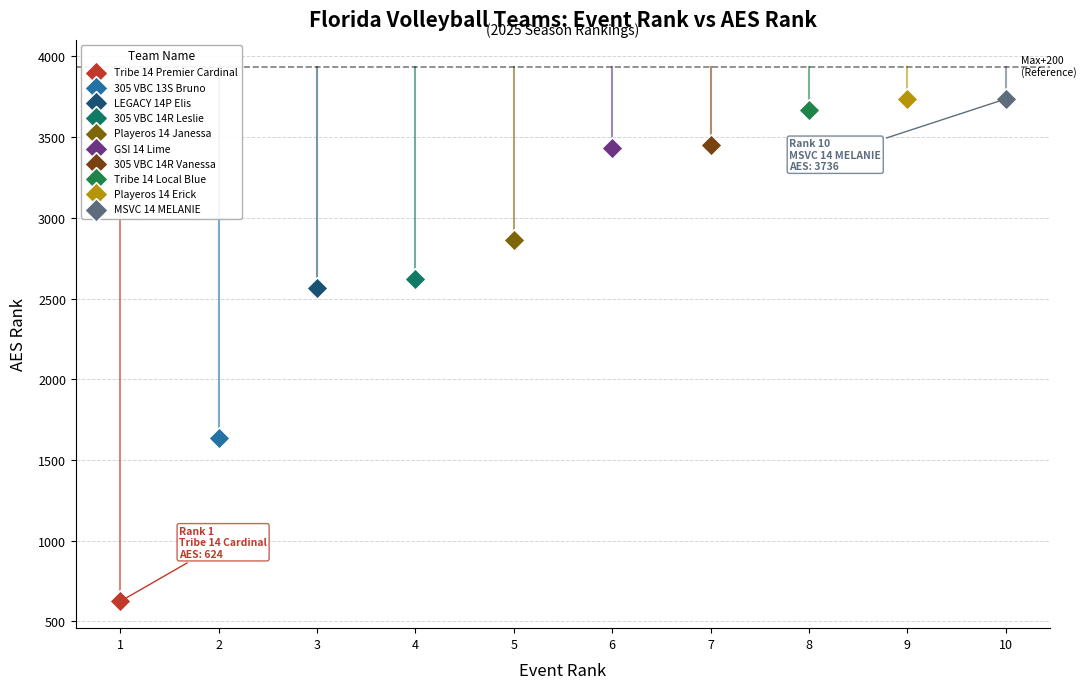

Which series reaches the minimum Y coordinate?

Tribe 14 Premier Cardinal